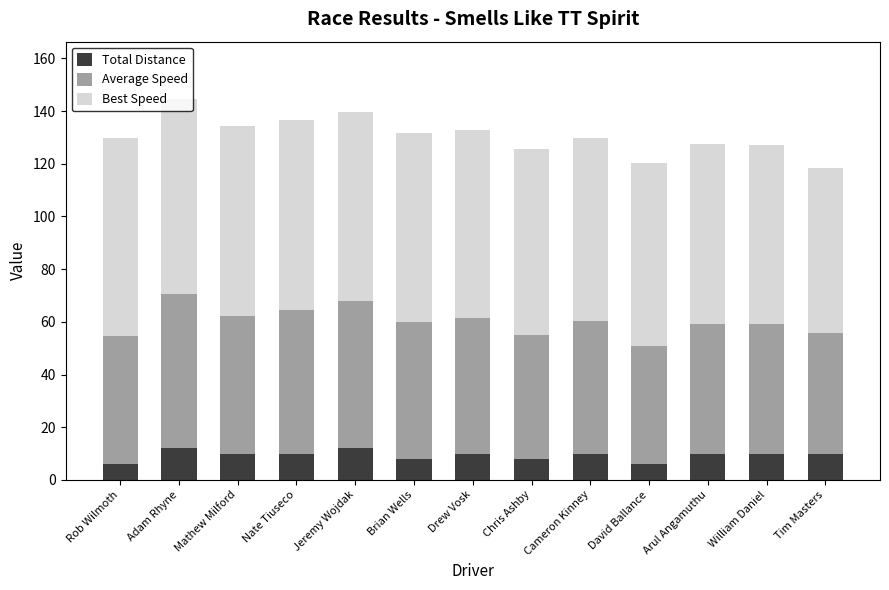

What are all the series names shown in the legend?

Total Distance, Average Speed, Best Speed